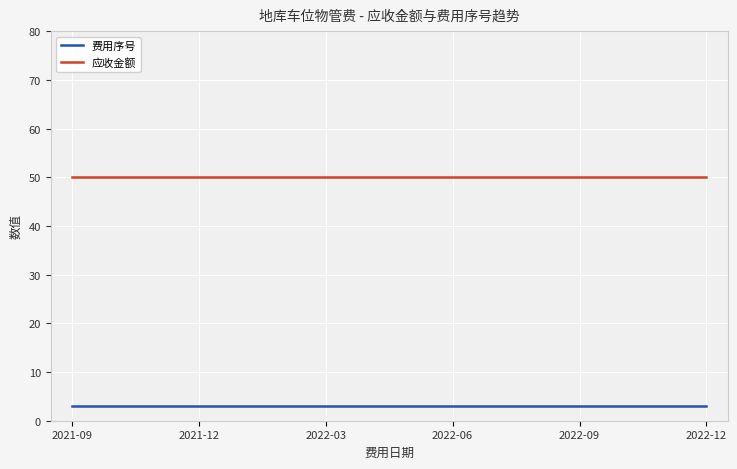

True or false: 费用序号 and 应收金额 cross at least once.

False